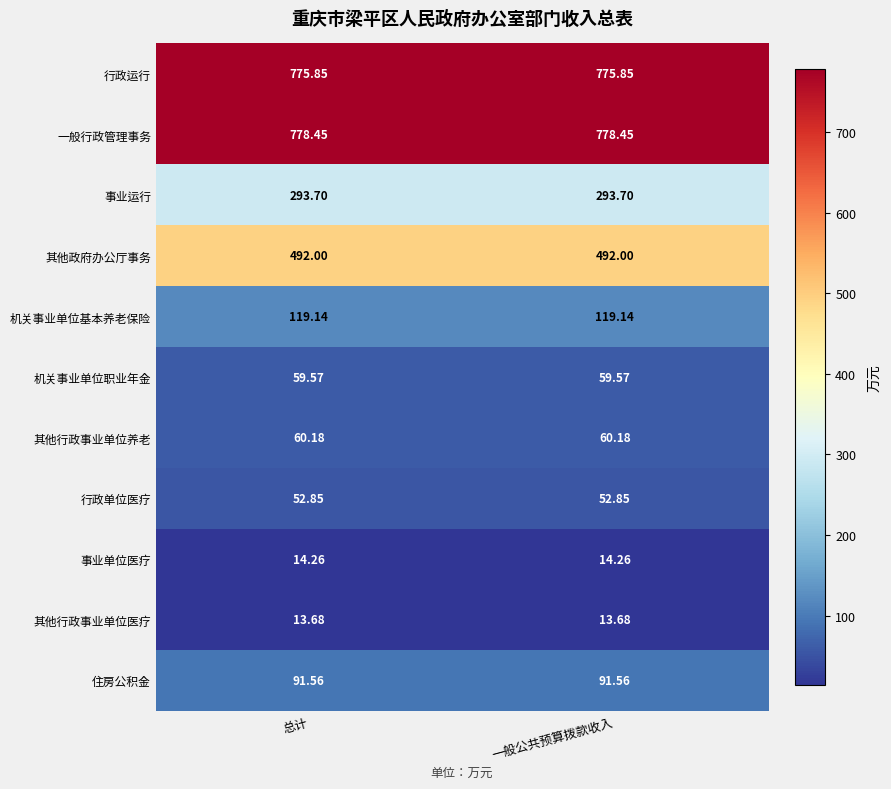

At 总计, list the series in order from smallest to largest.

其他行政事业单位医疗, 事业单位医疗, 行政单位医疗, 机关事业单位职业年金, 其他行政事业单位养老, 住房公积金, 机关事业单位基本养老保险, 事业运行, 其他政府办公厅事务, 行政运行, 一般行政管理事务